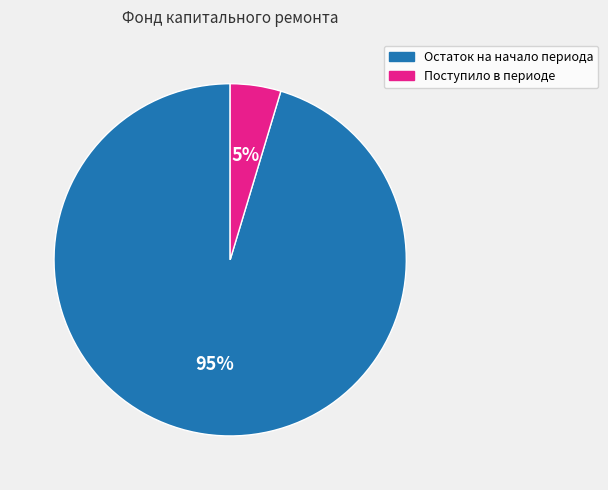

Is the sum of Поступило в периоде and Остаток на начало периода greater than half?

Yes